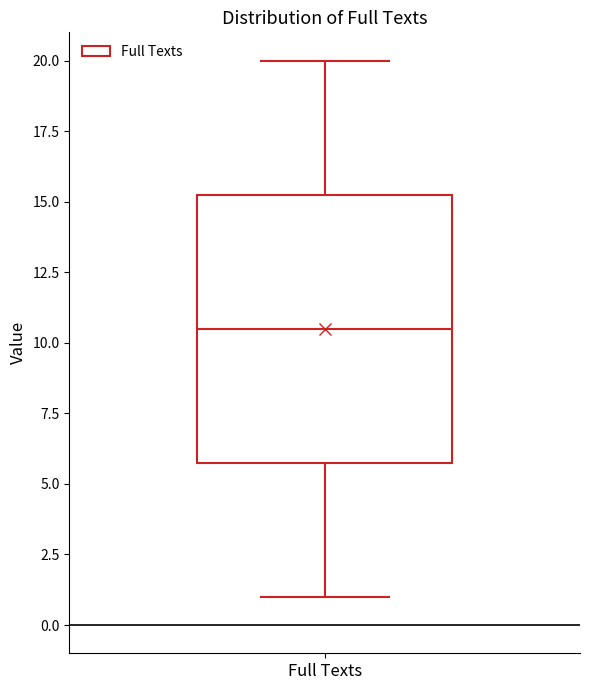

Where does the lower whisker of the box for Full Texts end on the y-axis? The values are not printed on the chart, so give them approximately, as read against the axis.

1.0